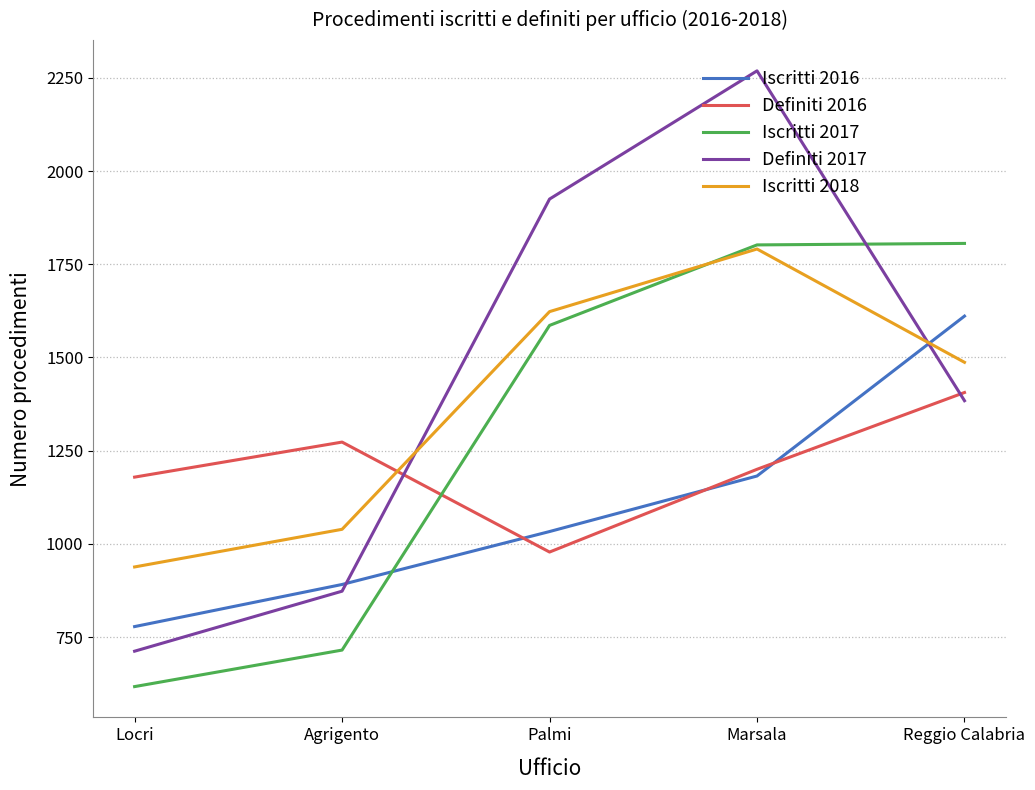

At which label is Iscritti 2016 closest to 1194?

Marsala